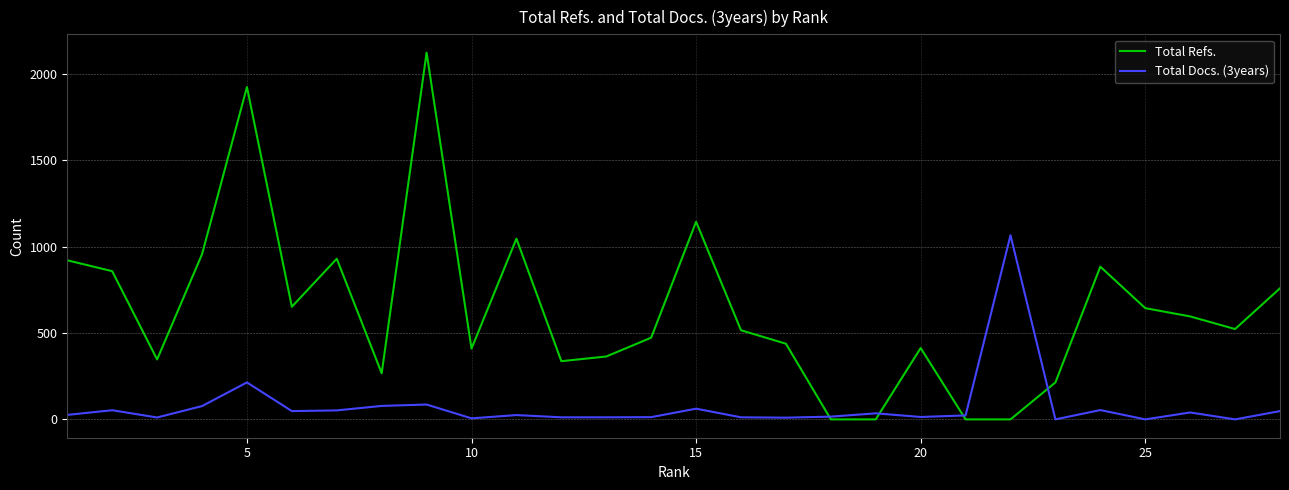

Rank the series by their average value, from highest to lowest.

Total Refs., Total Docs. (3years)